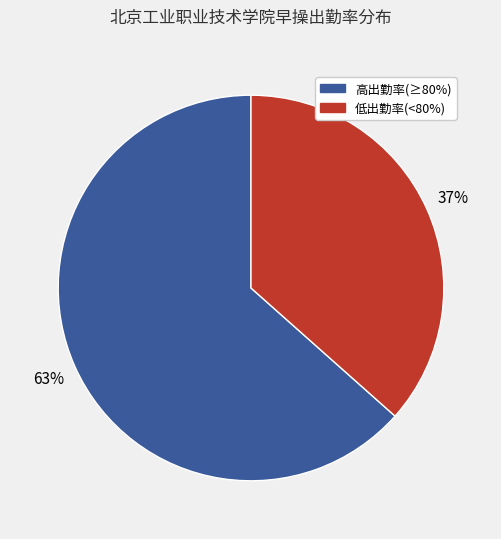

Is there a majority slice in this chart?

Yes